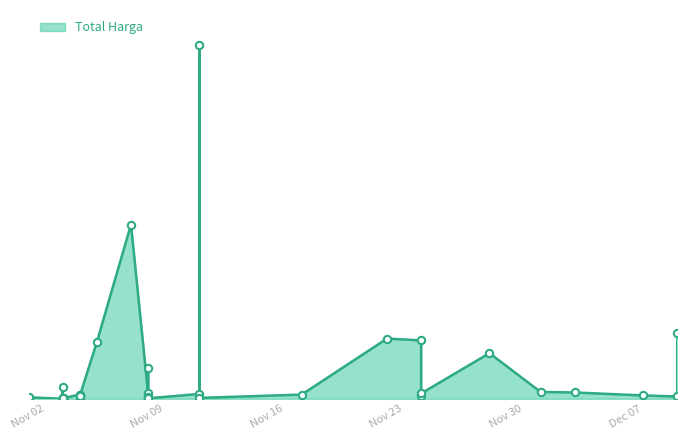

Approximately how many times larger is the value at 2021-11-03 compared to 2021-11-03?

0.1